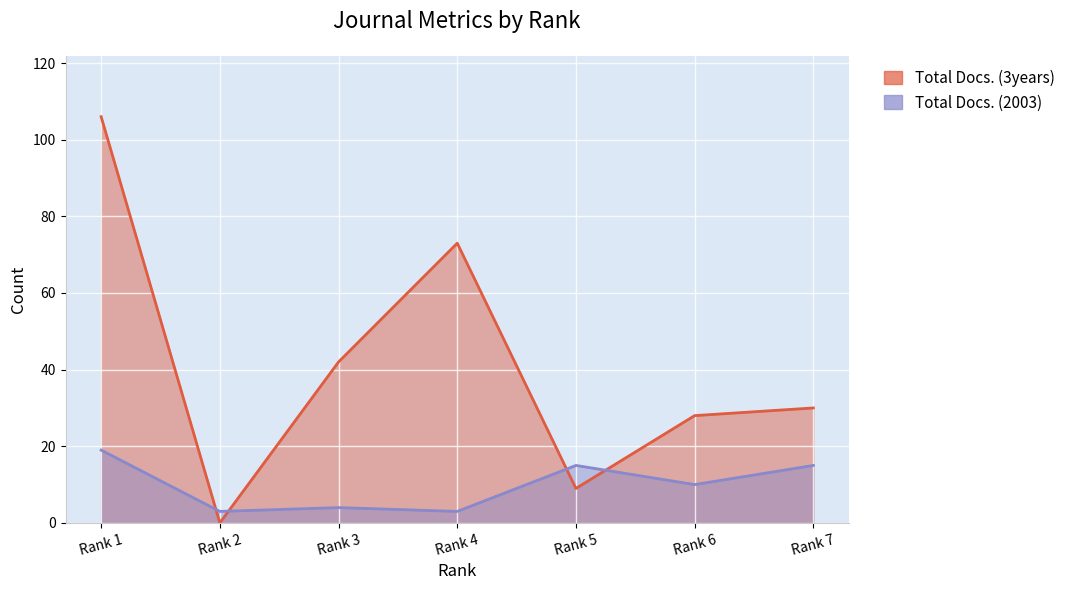

What are all the series names shown in the legend?

Total Docs. (3years), Total Docs. (2003)